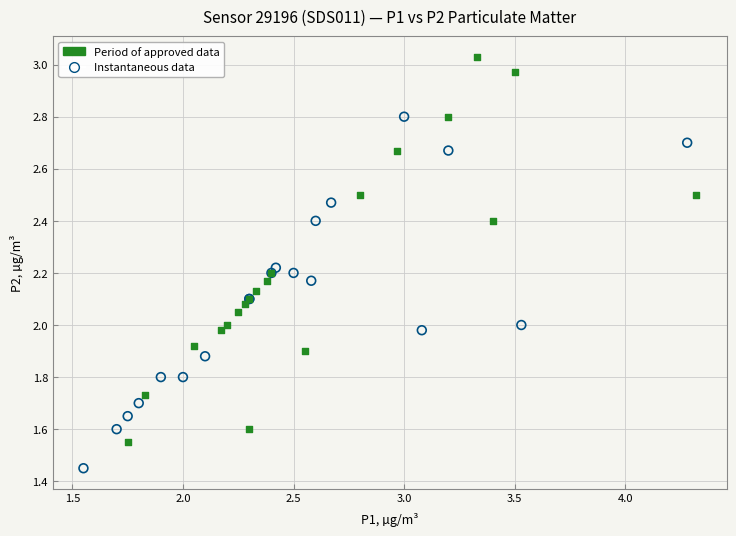

What are all the series names shown in the legend?

Period of approved data, Instantaneous data